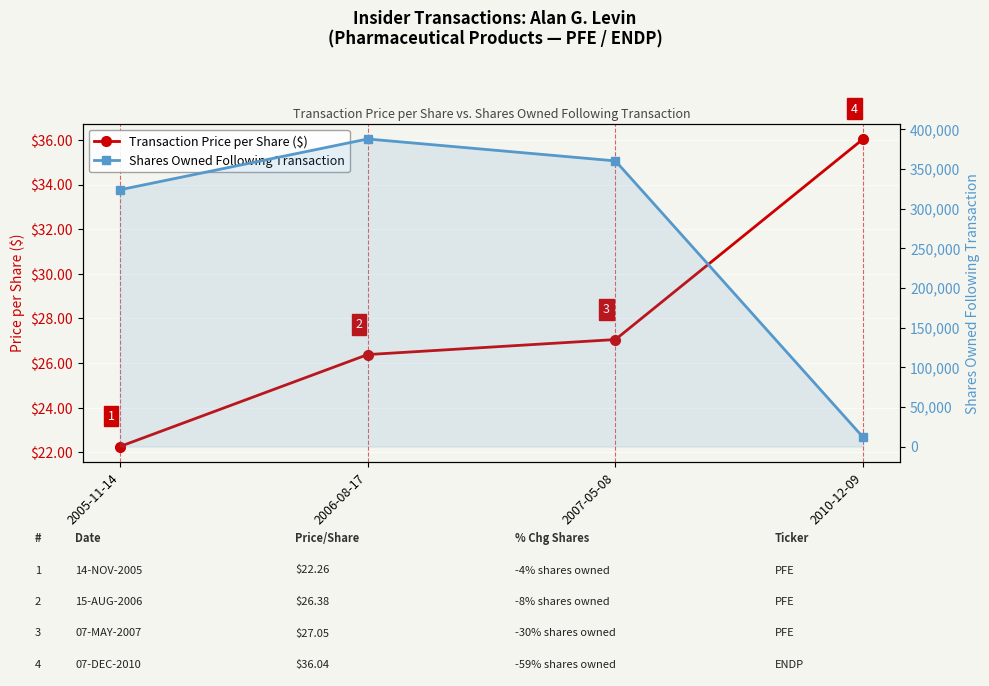

Which series has the largest total across all categories?

Shares Owned Following Transaction